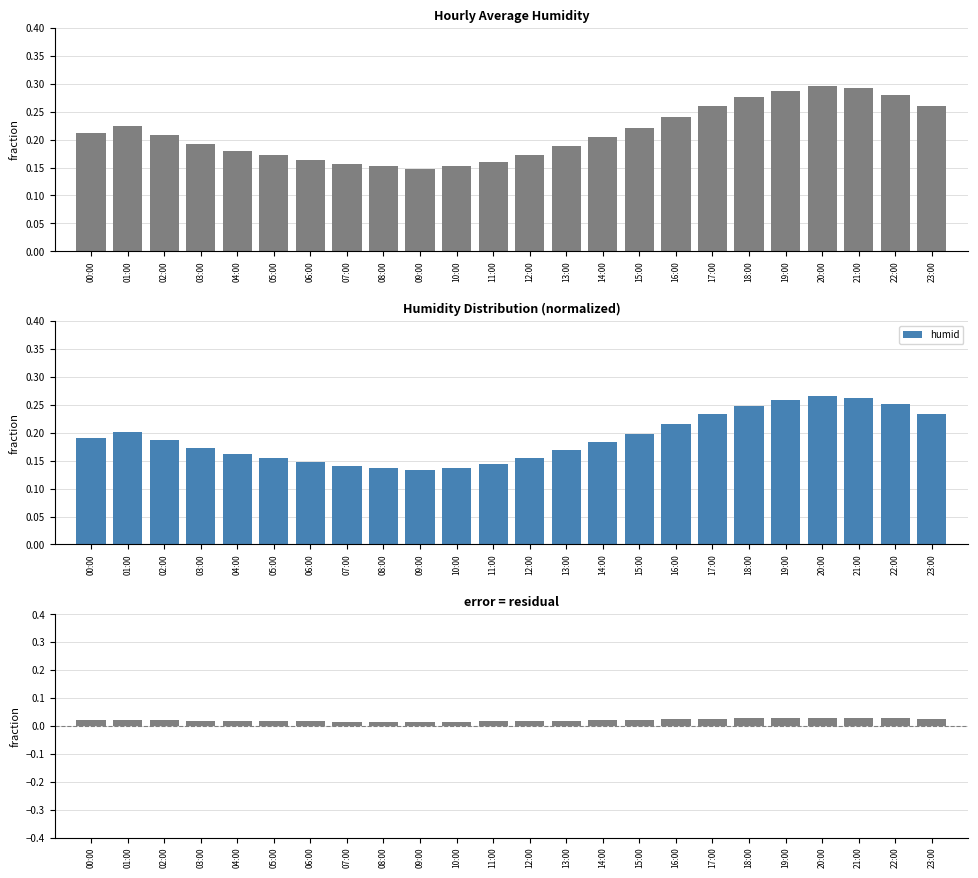

List the labels in order of value, smallest first.

09:00, 08:00, 10:00, 07:00, 11:00, 06:00, 05:00, 12:00, 04:00, 13:00, 03:00, 14:00, 02:00, 00:00, 15:00, 01:00, 16:00, 17:00, 23:00, 18:00, 22:00, 19:00, 21:00, 20:00